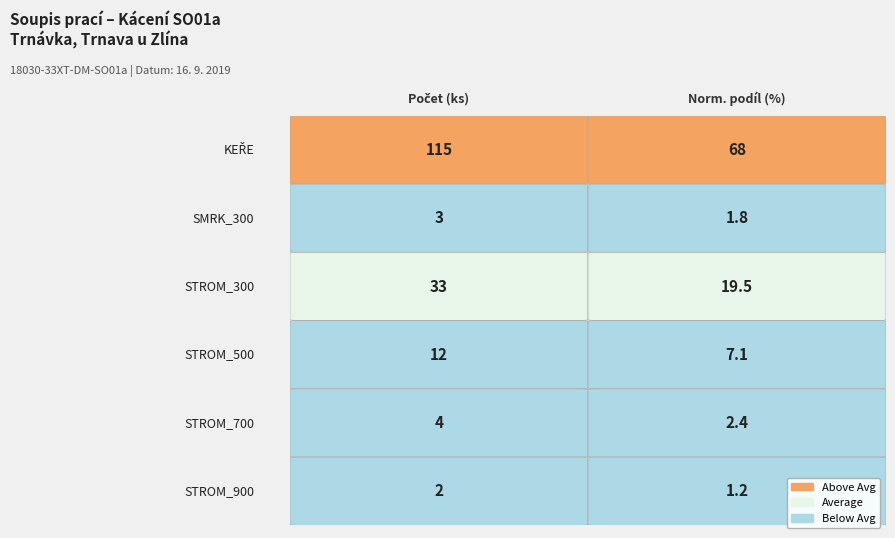

At how many categories does at least one series exceed 75?

1